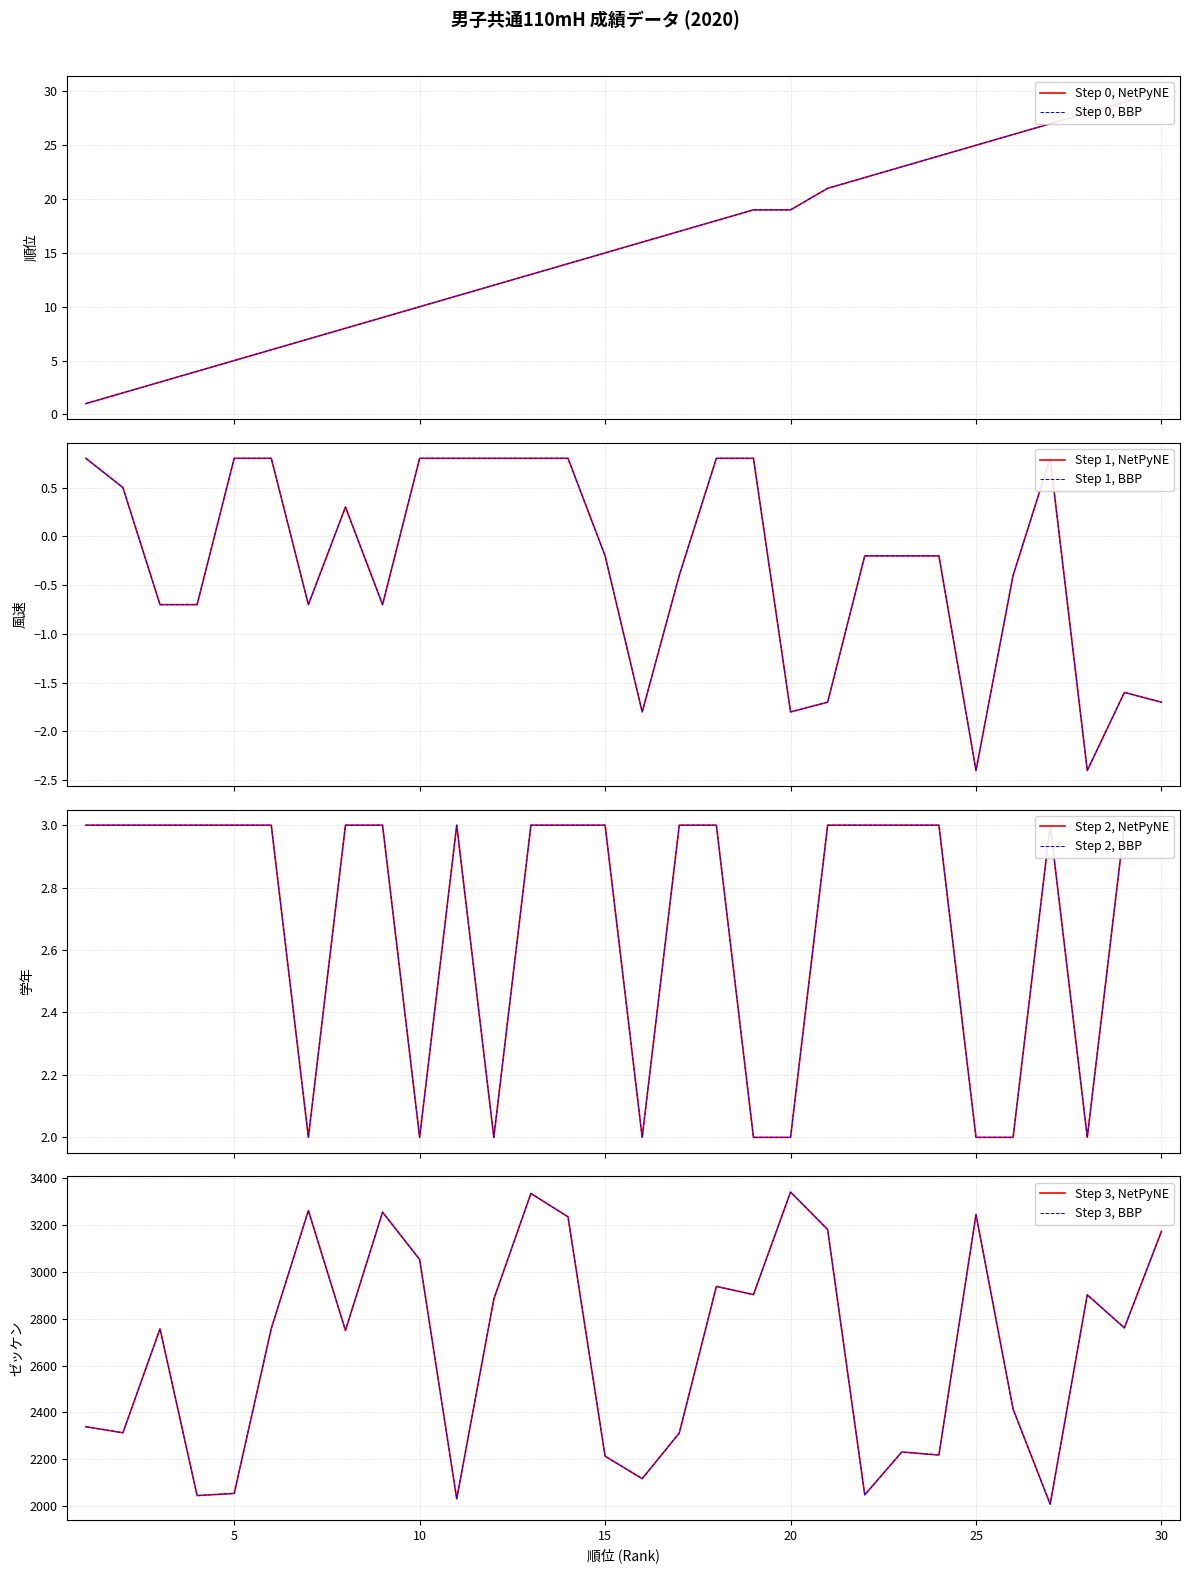

Reading left to right, extract all data points from this chart.

順位: 1.0	2.0	3.0	4.0	5.0	6.0	7.0	8.0	9.0	10.0	11.0	12.0	13.0	14.0	15.0	16.0	17.0	18.0	19.0	19.0	21.0	22.0	23.0	24.0	25.0	26.0	27.0	28.0	29.0	30.0
風速: 0.8	0.5	-0.7	-0.7	0.8	0.8	-0.7	0.3	-0.7	0.8	0.8	0.8	0.8	0.8	-0.2	-1.8	-0.4	0.8	0.8	-1.8	-1.7	-0.2	-0.2	-0.2	-2.4	-0.4	0.8	-2.4	-1.6	-1.7
学年: 3.0	3.0	3.0	3.0	3.0	3.0	2.0	3.0	3.0	2.0	3.0	2.0	3.0	3.0	3.0	2.0	3.0	3.0	2.0	2.0	3.0	3.0	3.0	3.0	2.0	2.0	3.0	2.0	3.0	3.0
ゼッケン: 2339.0	2313.0	2757.0	2045.0	2054.0	2758.0	3262.0	2750.0	3255.0	3053.0	2031.0	2884.0	3335.0	3235.0	2213.0	2117.0	2312.0	2938.0	2903.0	3341.0	3181.0	2048.0	2231.0	2218.0	3245.0	2414.0	2008.0	2902.0	2761.0	3173.0